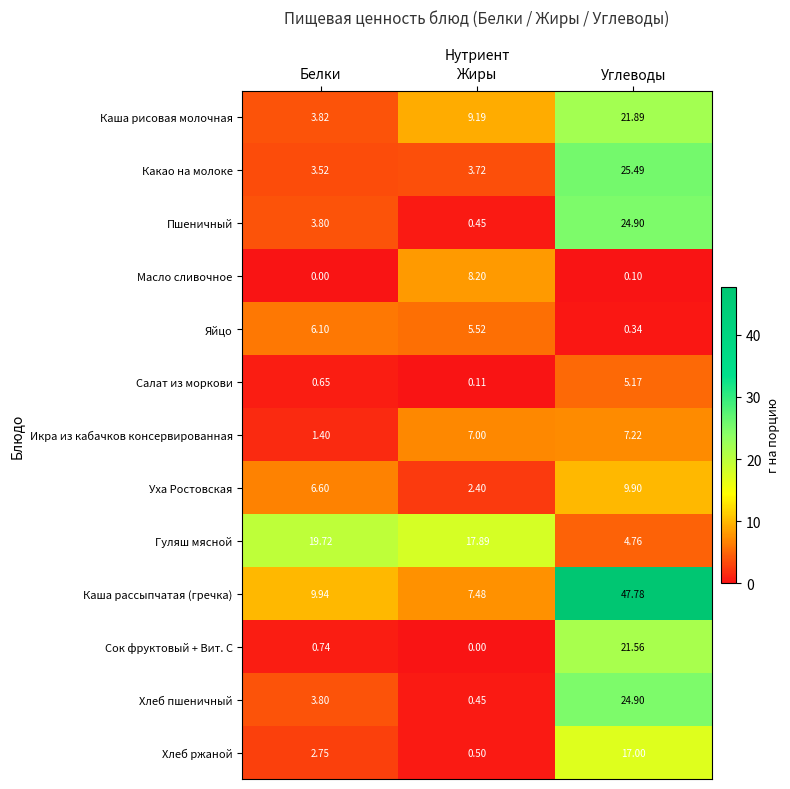

Is the value of Хлеб ржаной at Жиры greater than the value of Хлеб пшеничный at Жиры?

Yes